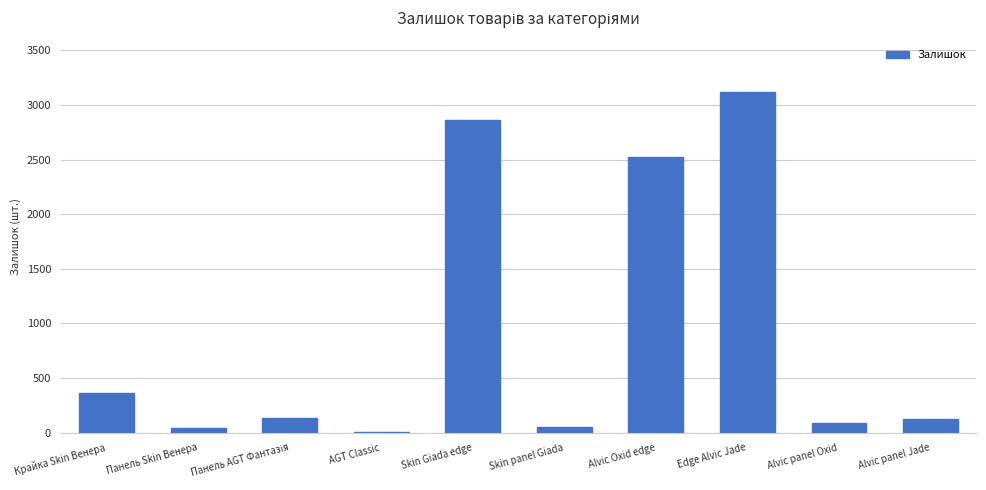

Is it true that the value at Панель Skin Венера is 45?

True